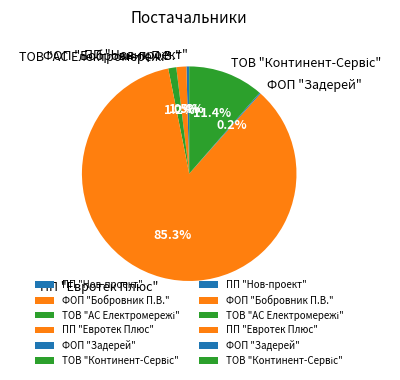

What is the largest slice in the pie chart?

ПП "Евротек Плюс"